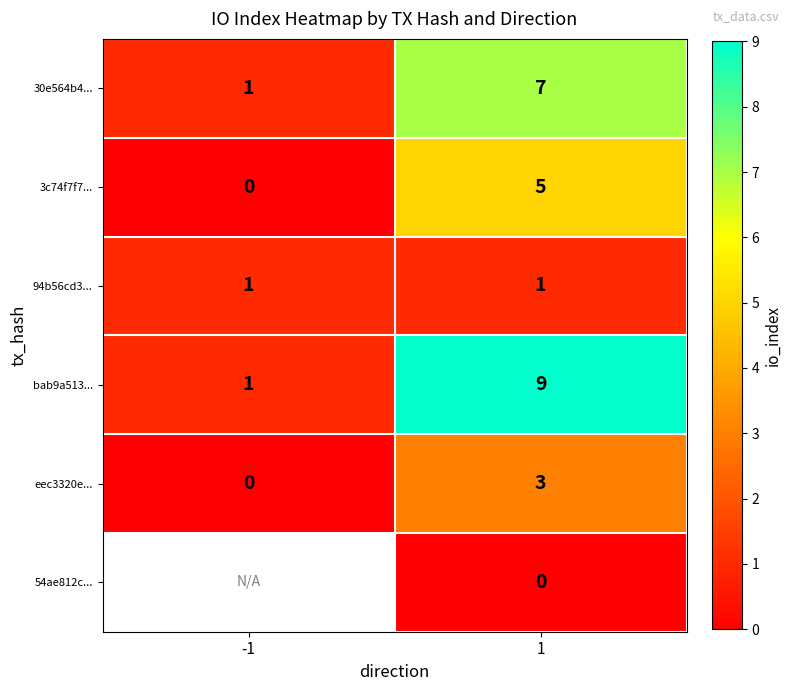

What is the maximum value for 30e564b4...?

7